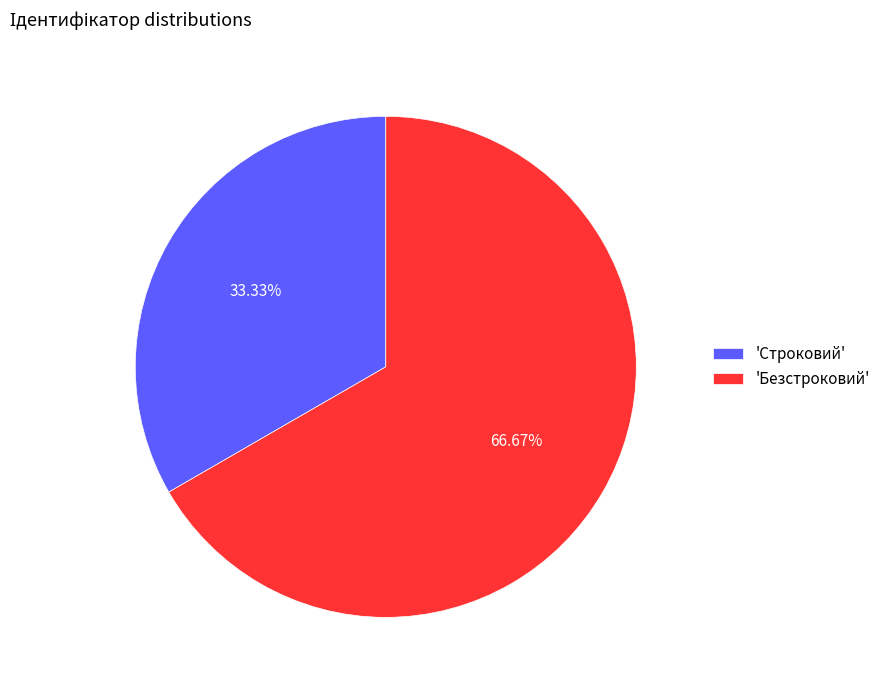

Which slice is the largest?

'Безстроковий'